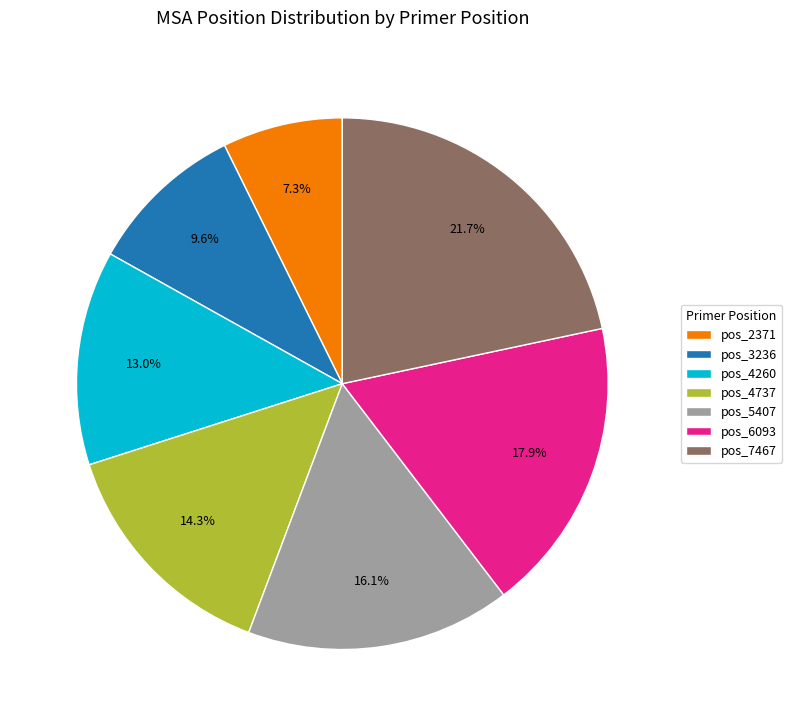

Rank the categories by value from lowest to highest.

pos_2371, pos_3236, pos_4260, pos_4737, pos_5407, pos_6093, pos_7467